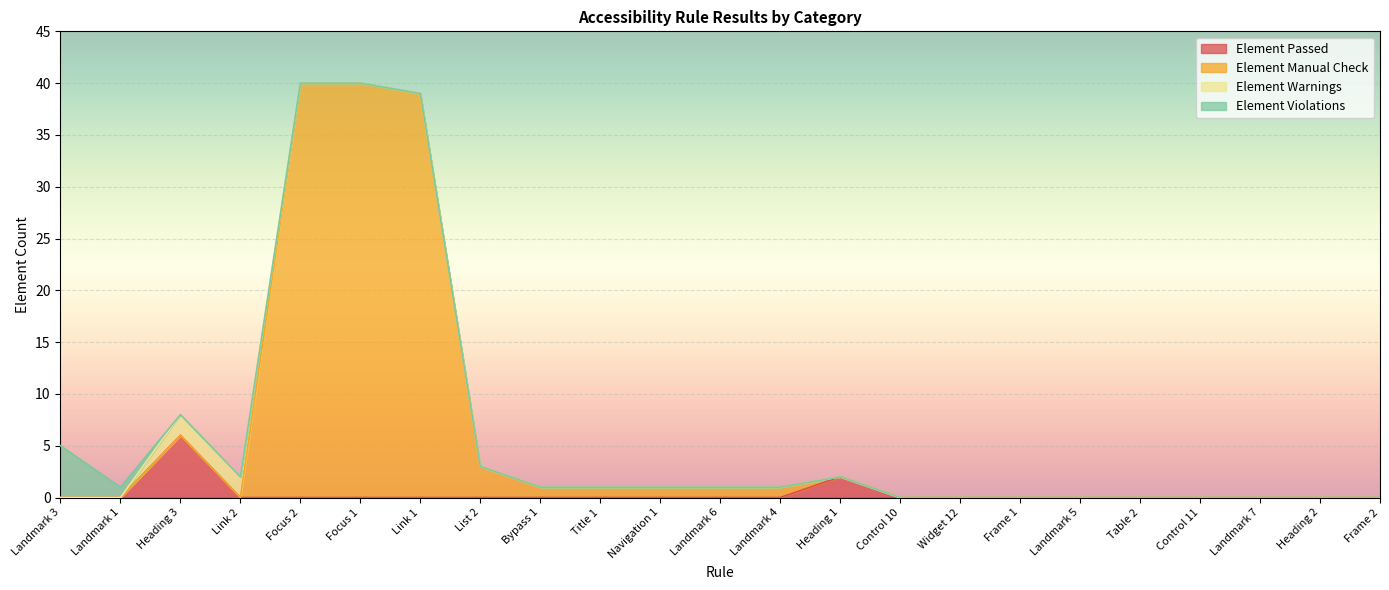

At which label is Element Manual Check closest to 20?

Heading 3